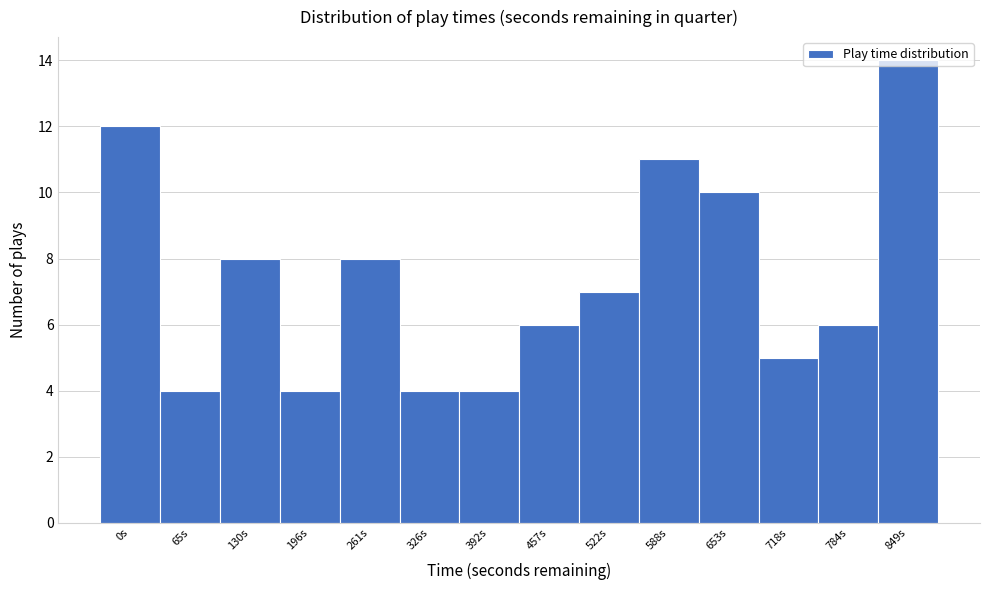

What is the maximum value shown in the chart?

14